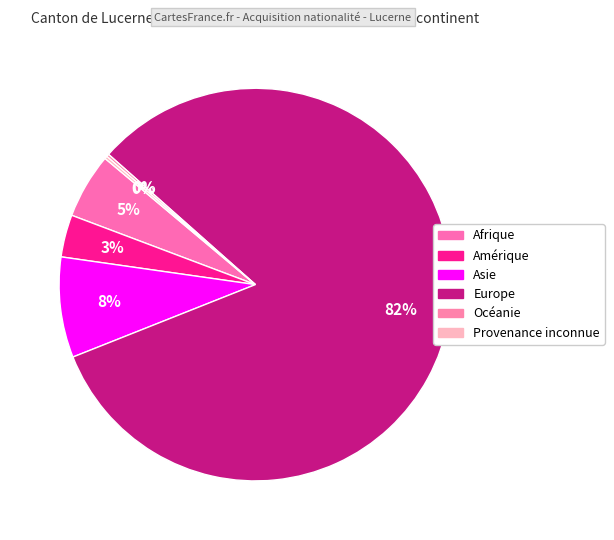

What is the total percentage of Océanie and Europe?

82.7%